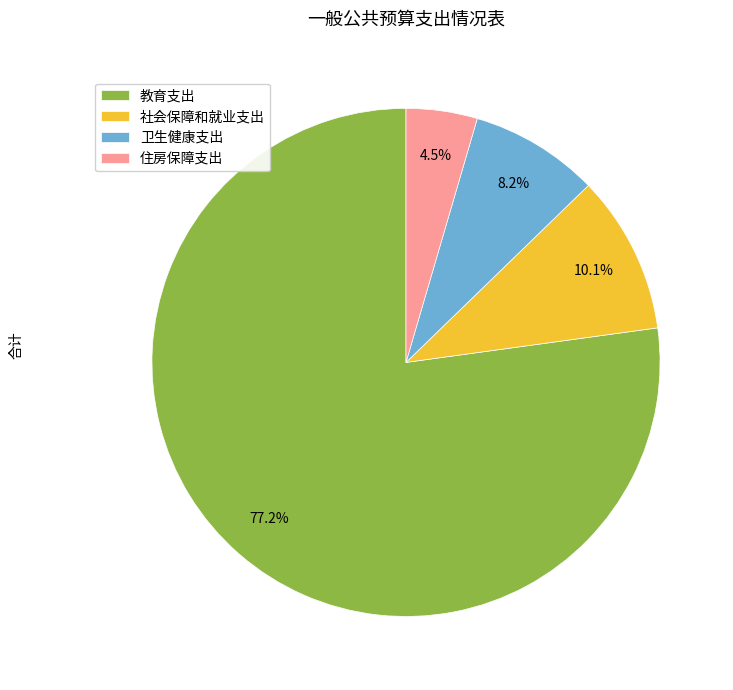

Which category has the biggest portion of the pie?

教育支出